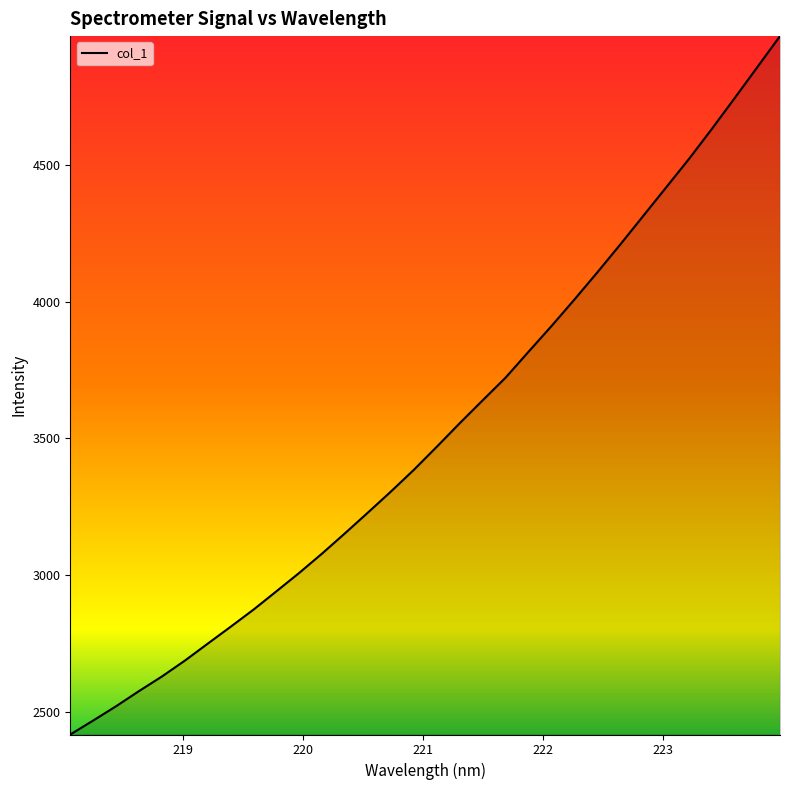

Does the chart display data point markers on the line(s)?

No